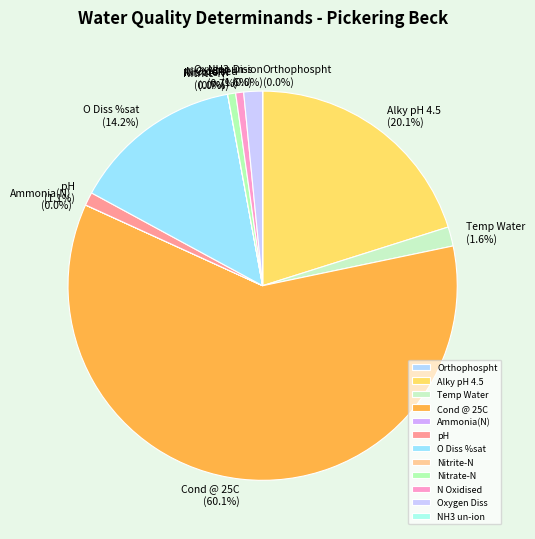

Which category has the biggest portion of the pie?

Cond @ 25C